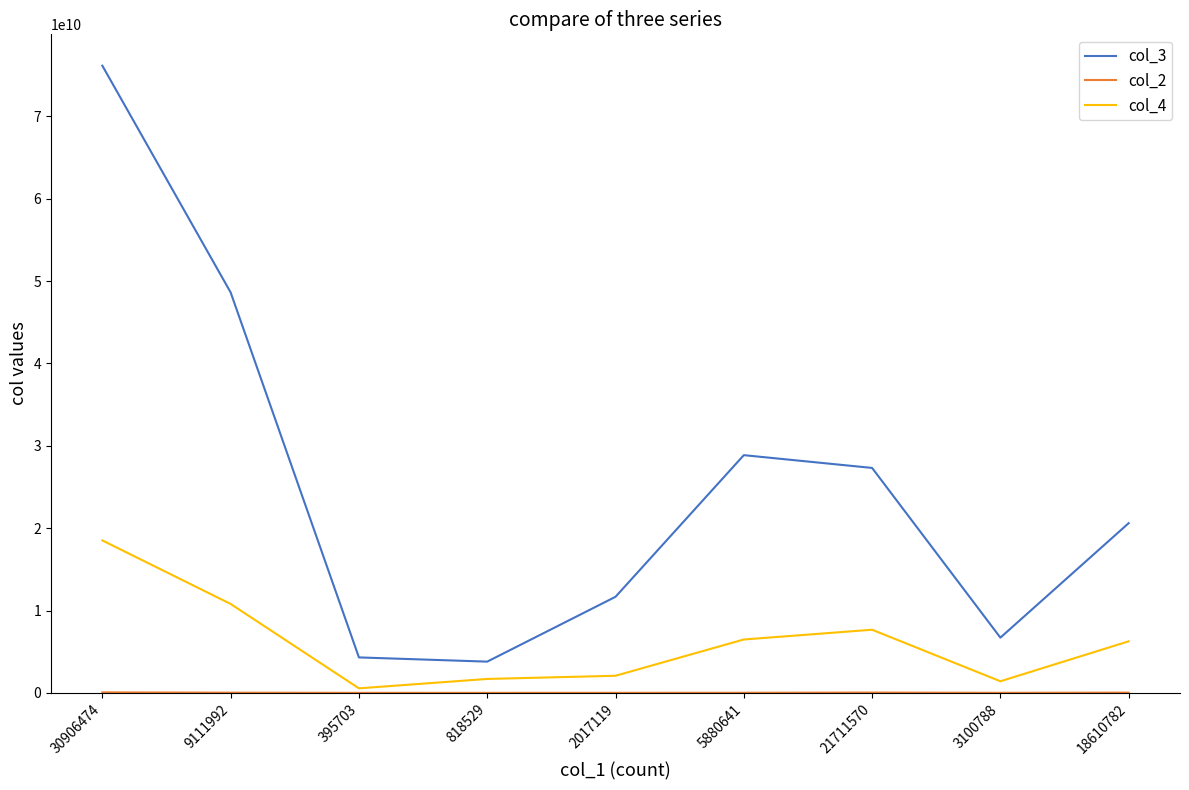

At which label does col_4 first exceed 6259242453?

30906474